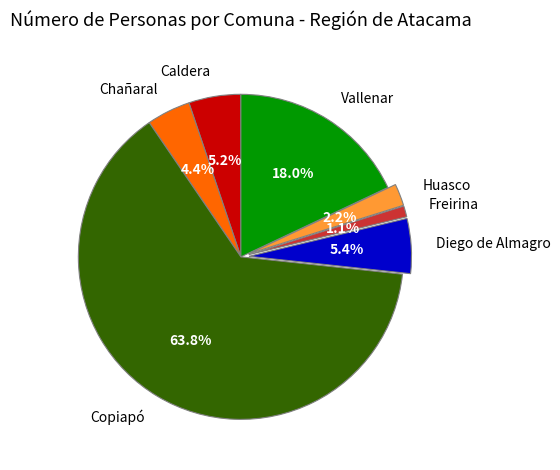

What is the ratio of the value at Caldera to the value at Huasco?

2.4